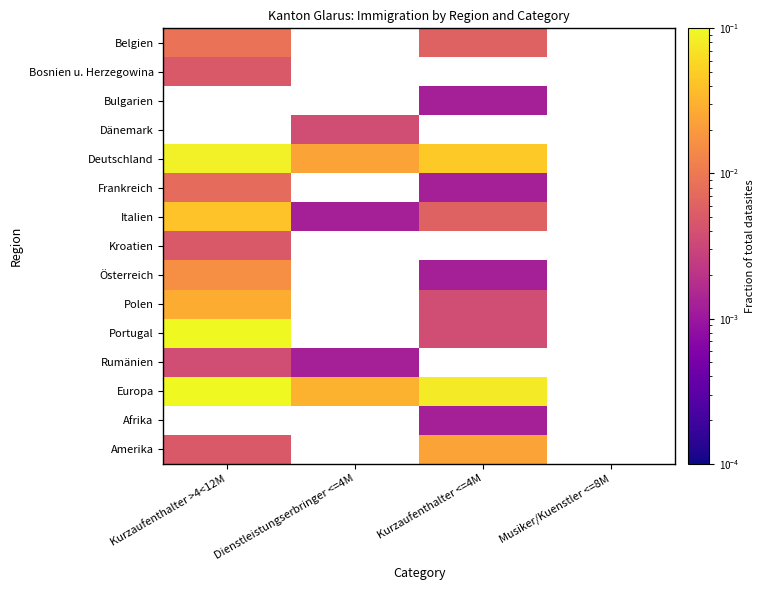

At how many categories does at least one series exceed 0?

3